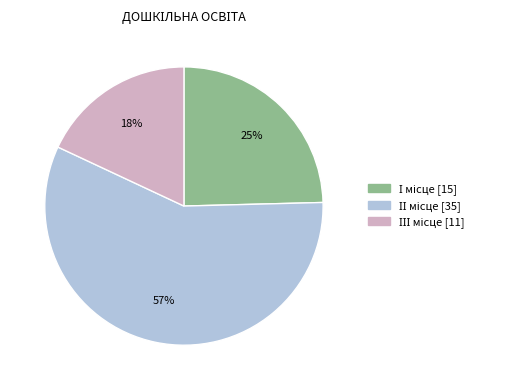

Does any single category account for the majority?

Yes